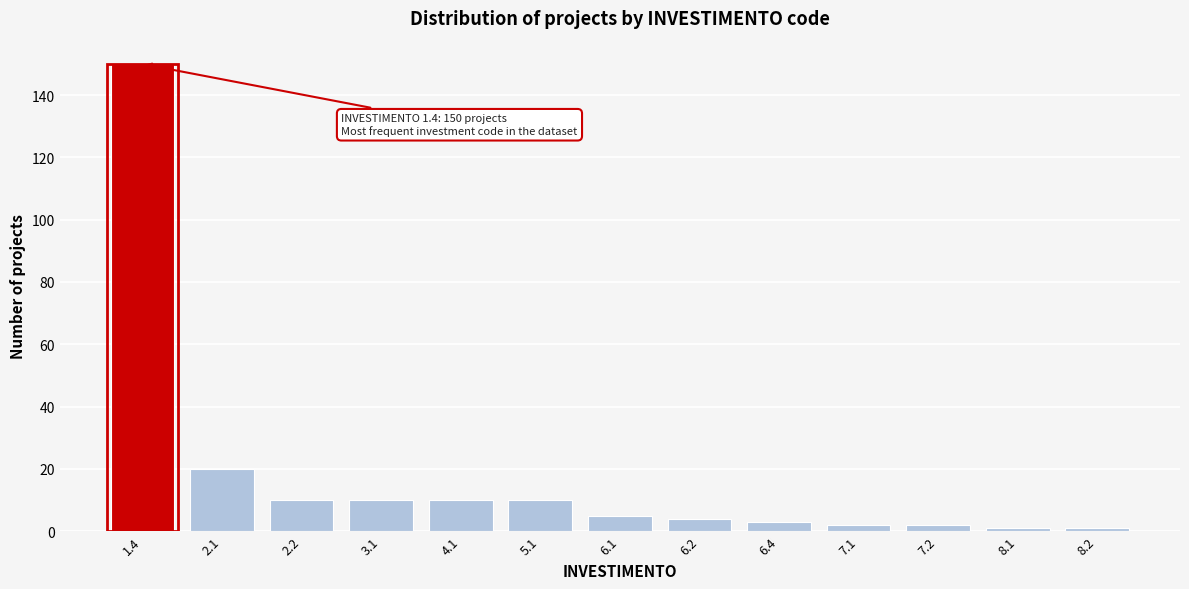

Reading right to left, list all the values displayed in this chart.

8.2=1	8.1=1	7.2=2	7.1=2	6.4=3	6.2=4	6.1=5	5.1=10	4.1=10	3.1=10	2.2=10	2.1=20	1.4=150